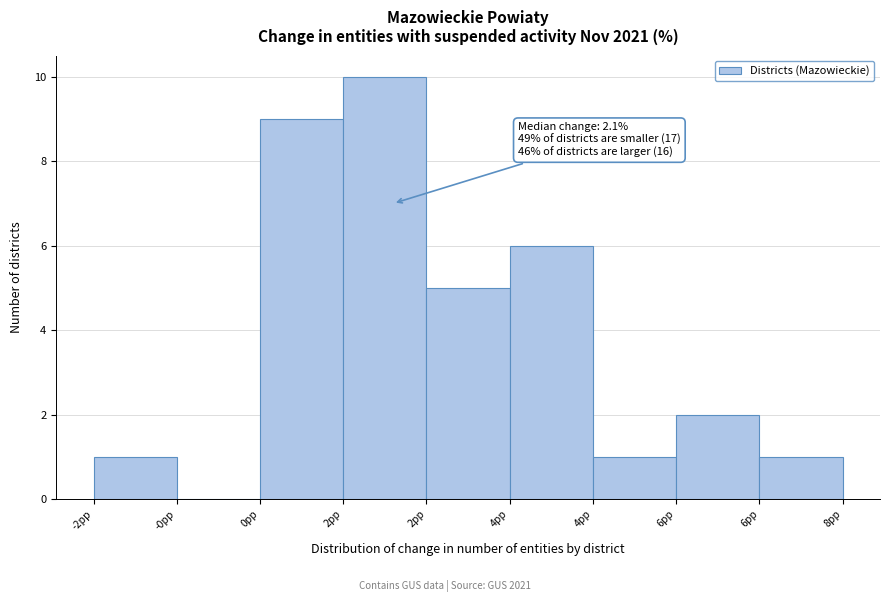

How many series are shown in this chart?

1